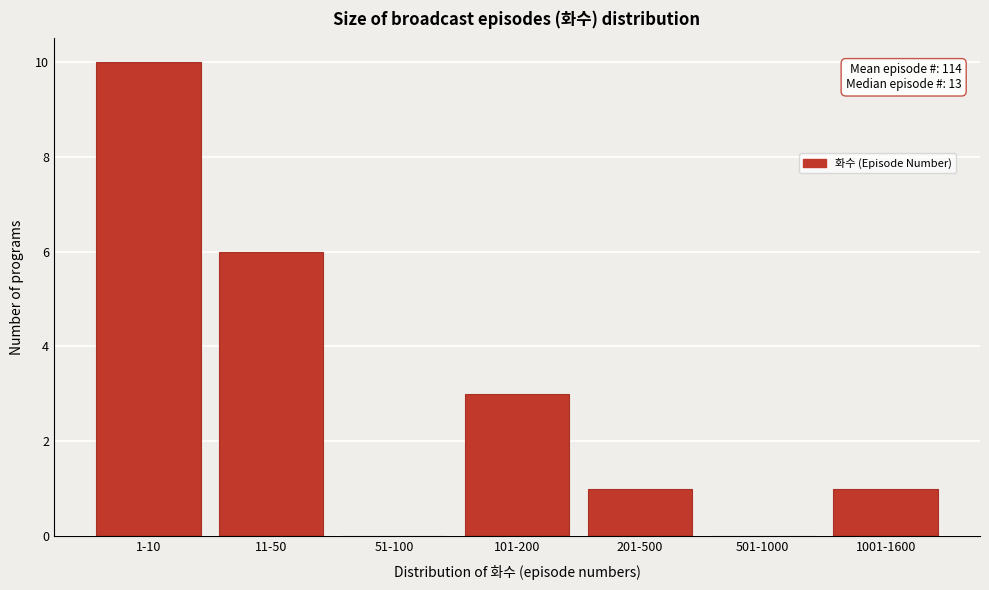

Reading left to right, extract all data points from this chart.

1-10=10	11-50=6	51-100=0	101-200=3	201-500=1	501-1000=0	1001-1600=1